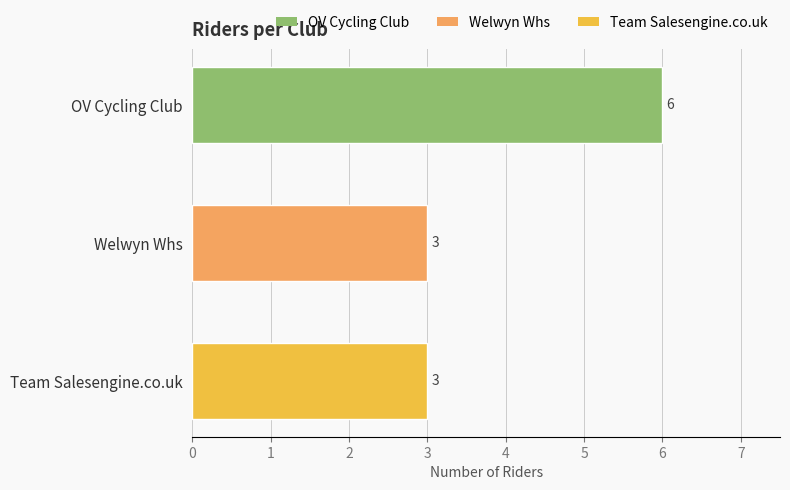

Which has a higher value, Welwyn Whs or Team Salesengine.co.uk?

Welwyn Whs